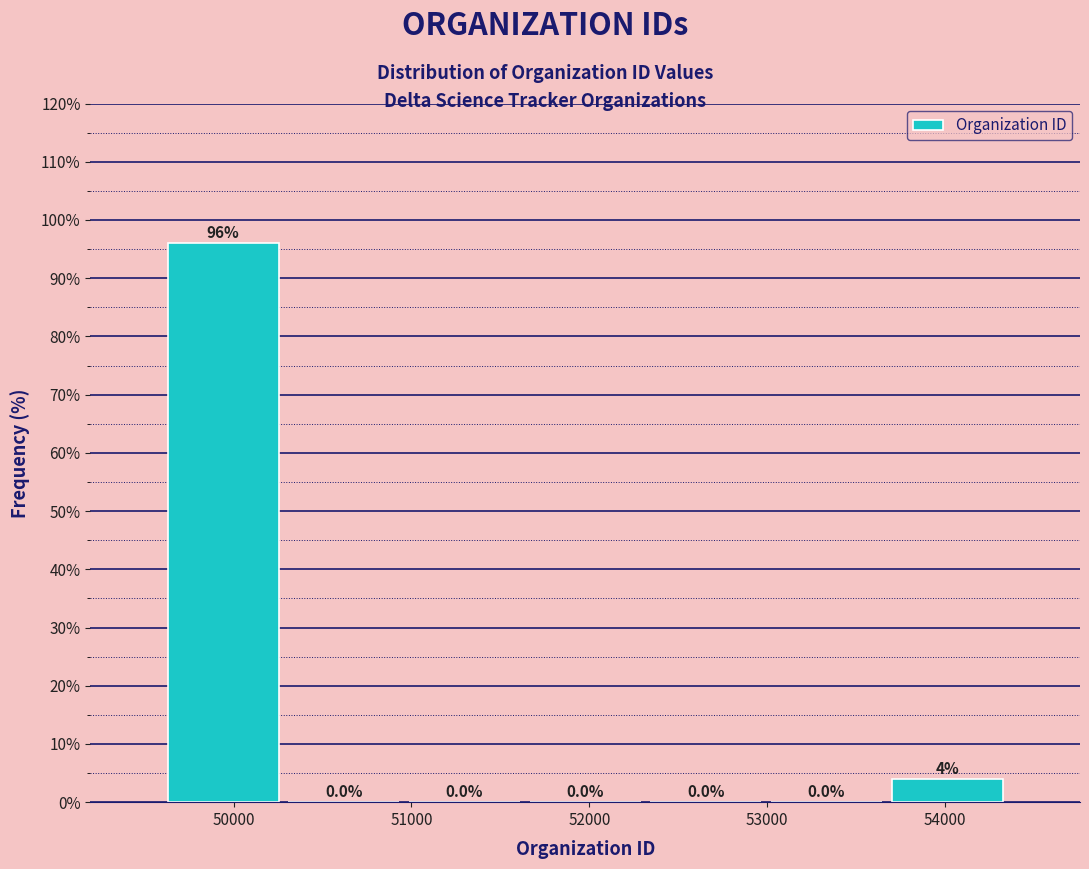

Reading left to right, transcribe this chart: for each bar, give the range it covers on the x-axis and its height. The bar edges are not printed on the chart, so give them approximately, as read against the axis.

49600 to 50300: 96.0
50300 to 51000: 0.0
51000 to 51600: 0.0
51600 to 52300: 0.0
52300 to 53000: 0.0
53000 to 53700: 0.0
53700 to 54400: 4.0